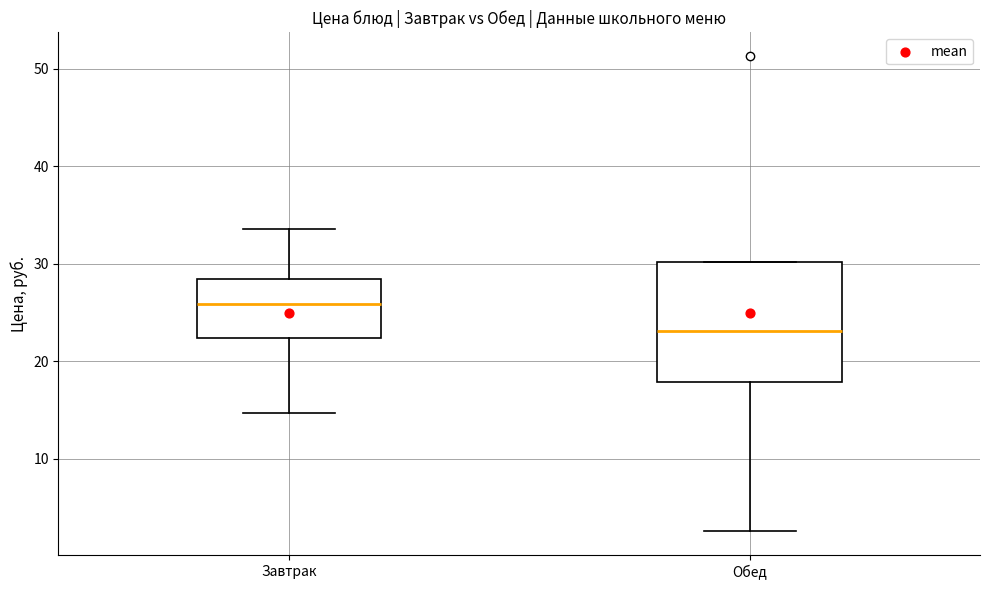

Reading left to right, transcribe this box plot: for each box, give where its median line is, the range the box spans, and where its two whiskers end, as read against the y-axis. The values are not printed on the chart, so give them approximately, as read against the axis.

Завтрак: median 26, box 22 to 28, whiskers 15 to 34
Обед: median 23, box 18 to 30, whiskers 3 to 30